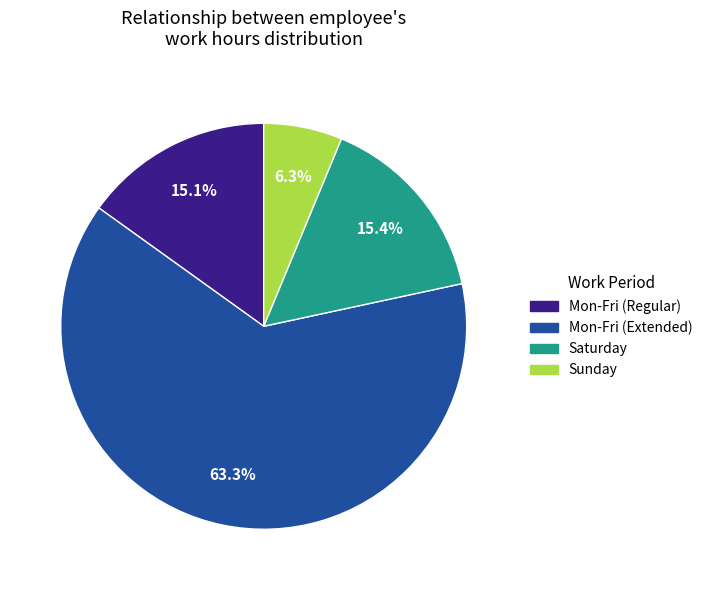

Is there a majority slice in this chart?

Yes